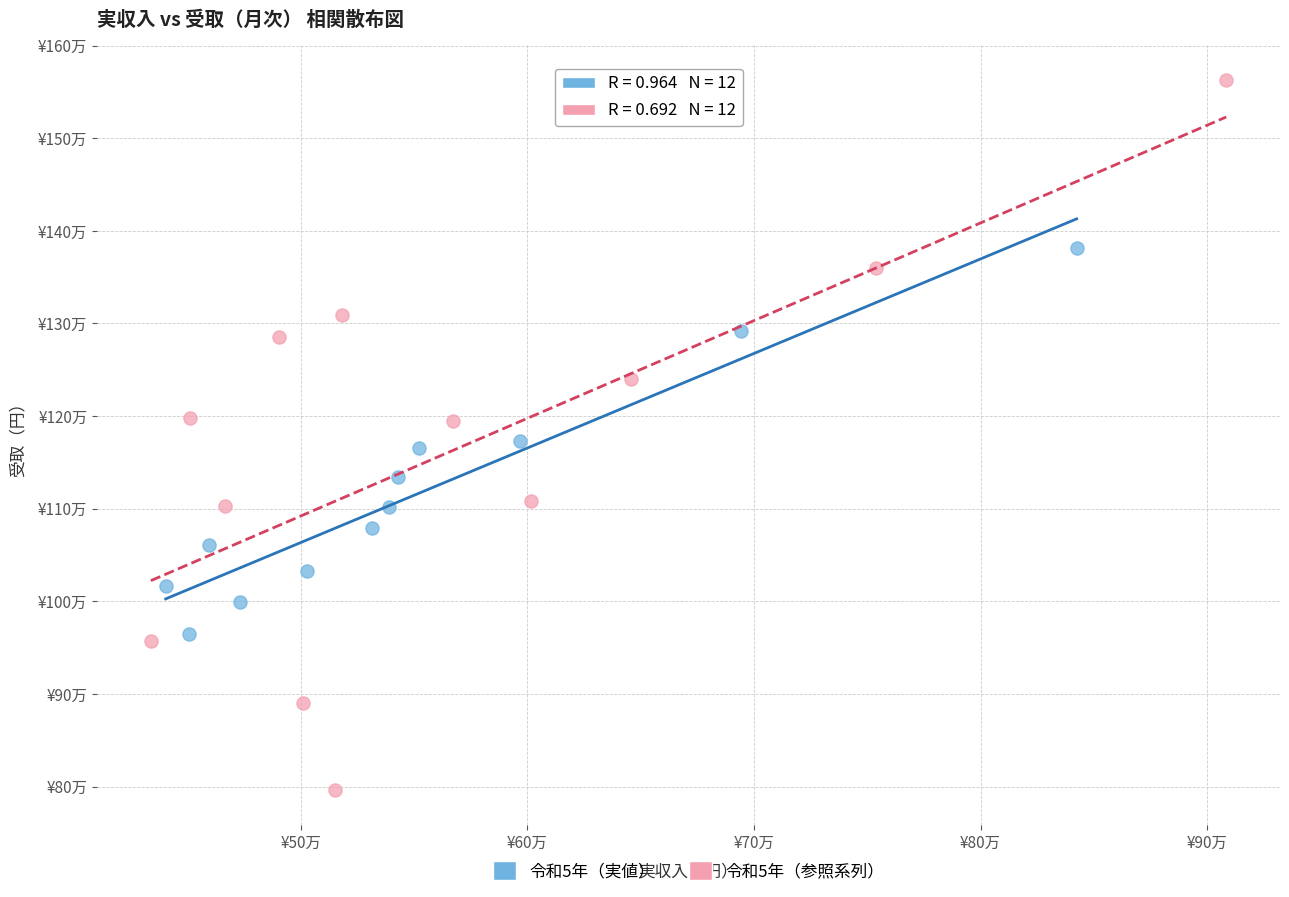

What are all the series names shown in the legend?

令和5年（実値）, 令和5年（参照系列）